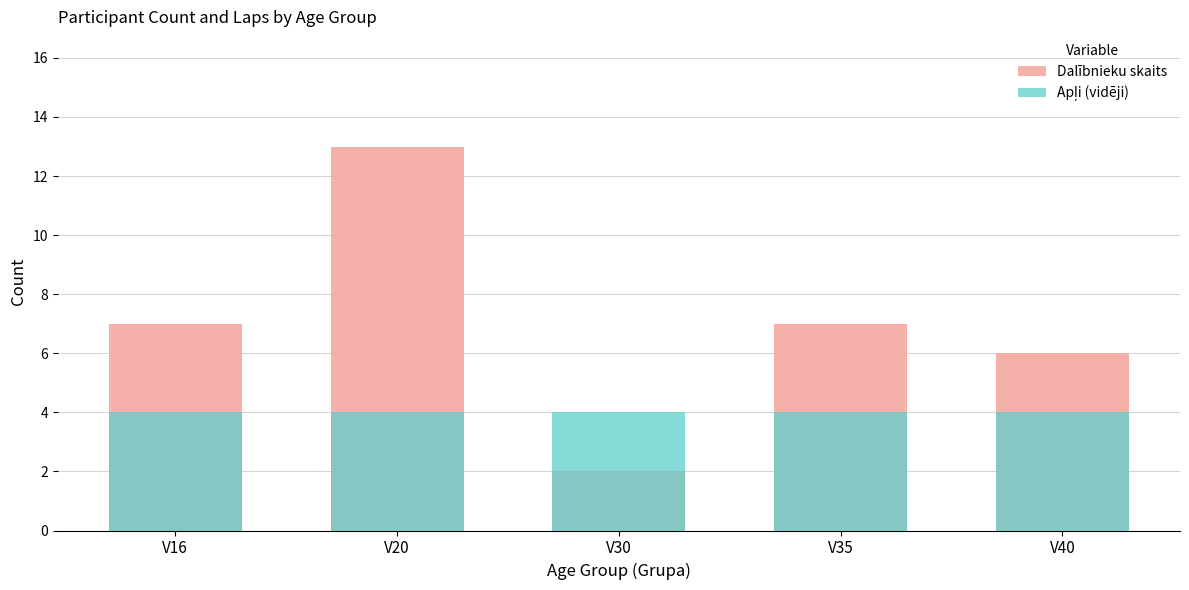

What is the value of the Dalībnieku skaits bar at the 4th from the left?

7